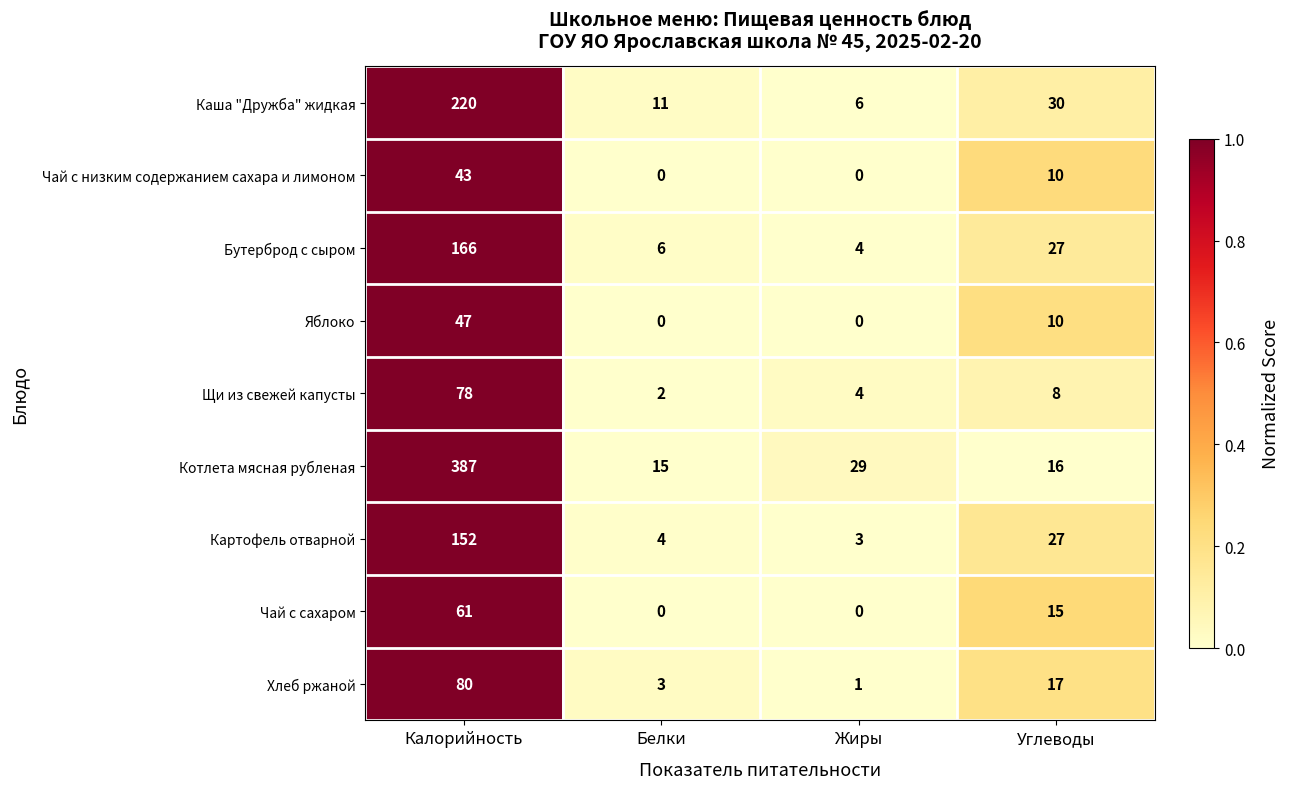

True or false: Каша "Дружба" жидкая has a value of 220 at Калорийность.

True